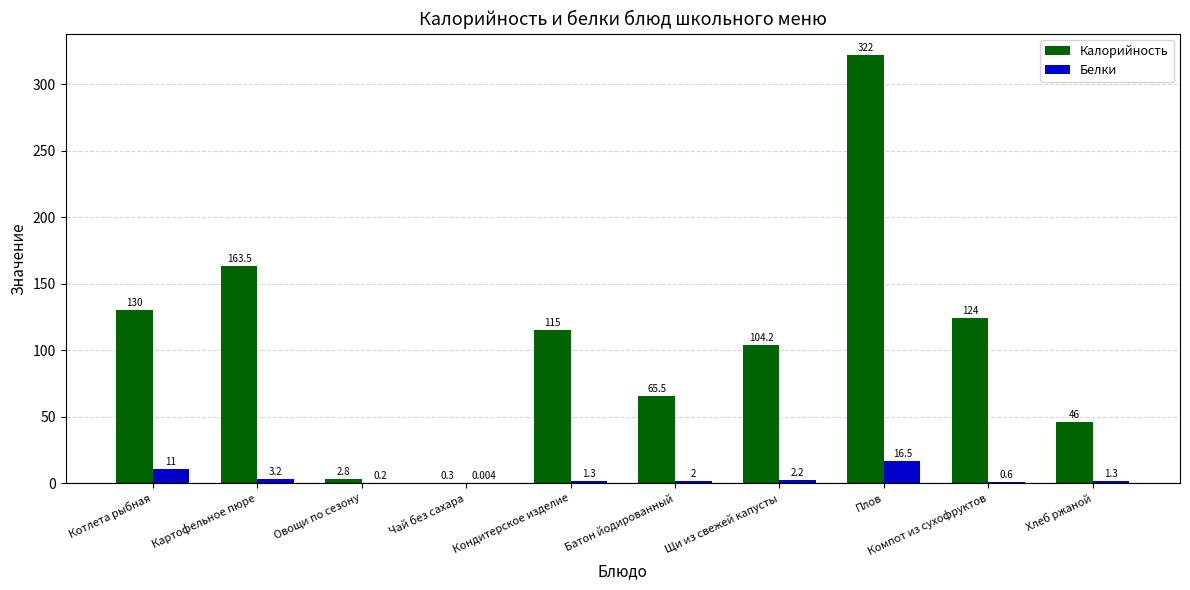

At which category is the sum across all series the highest?

Плов